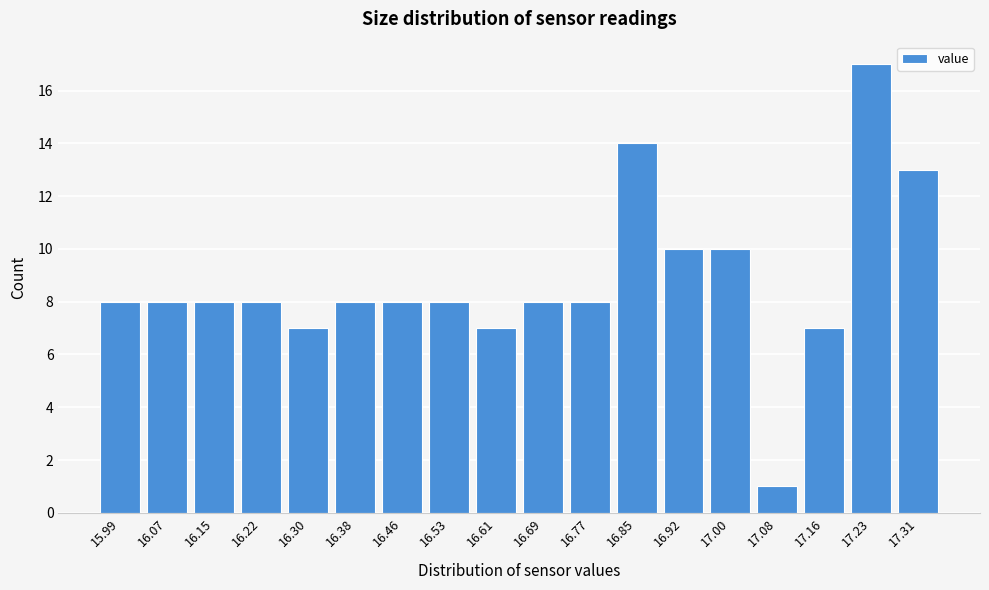

Reading left to right, transcribe all the data shown in this chart.

8	8	8	8	7	8	8	8	7	8	8	14	10	10	1	7	17	13